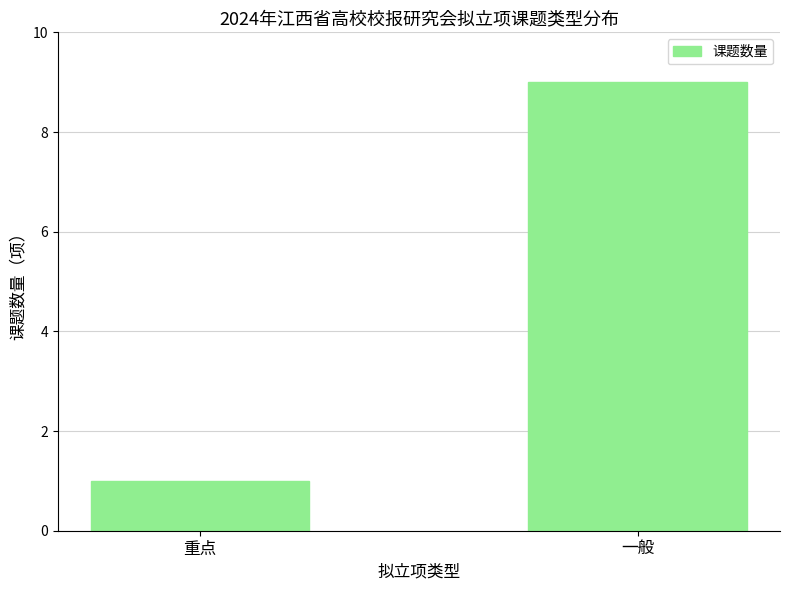

Rank the categories by value from lowest to highest.

重点, 一般